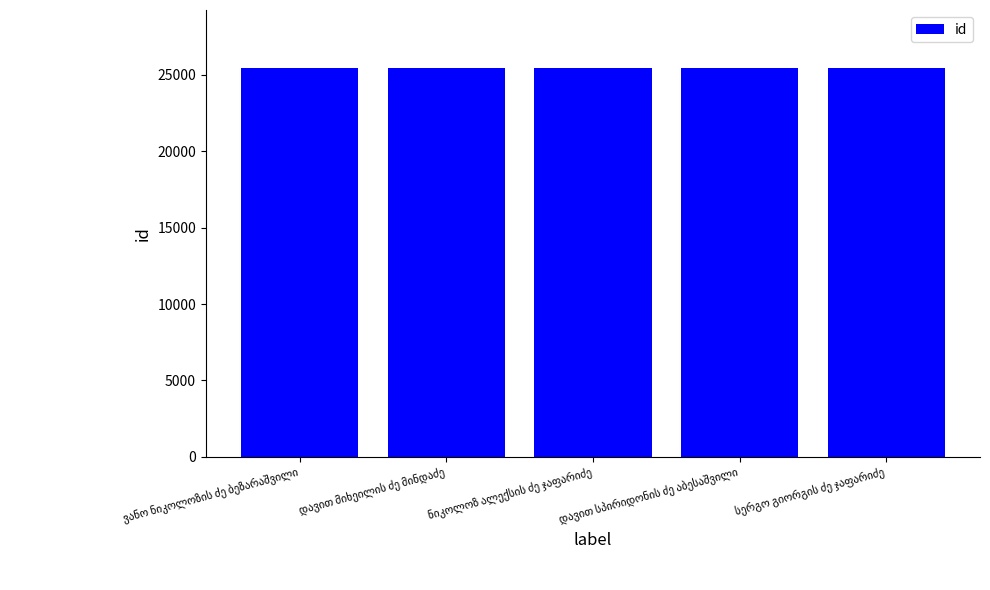

What is the minimum value shown in the chart?

25434